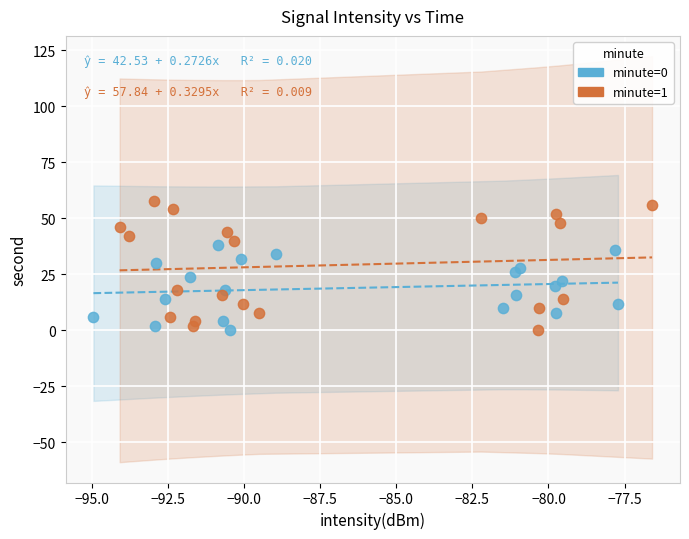

Which series has the largest Y range (max minus min)?

minute=1